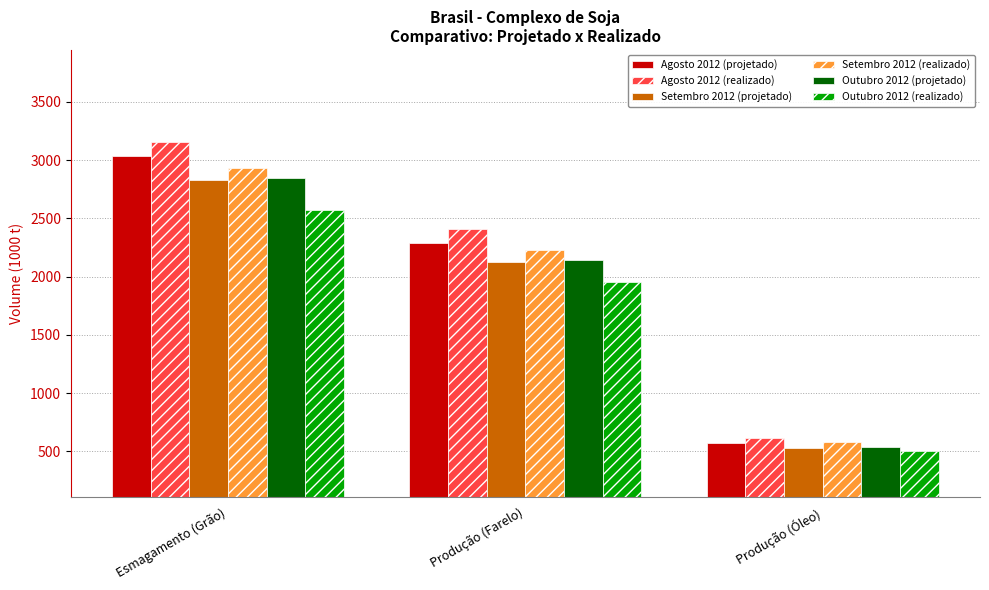

The Setembro 2012 (projetado) series shows 2128.6 at Produção (Farelo). True or false?

True